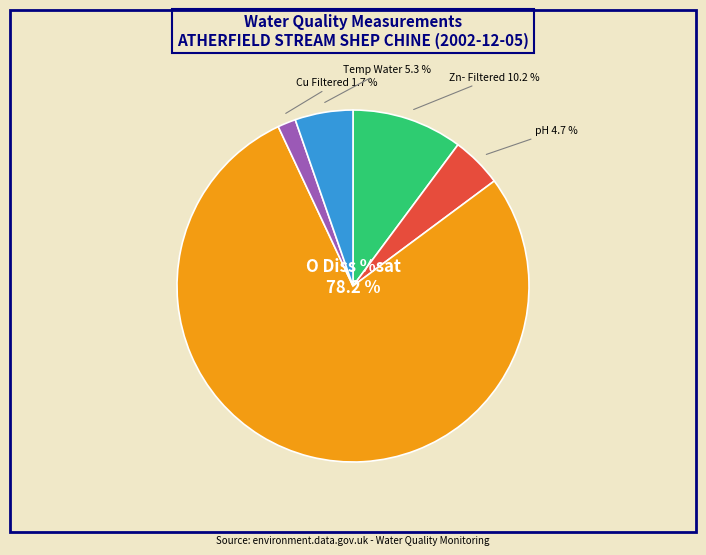

True or false: Cu Filtered accounts for 14% of the total.

False